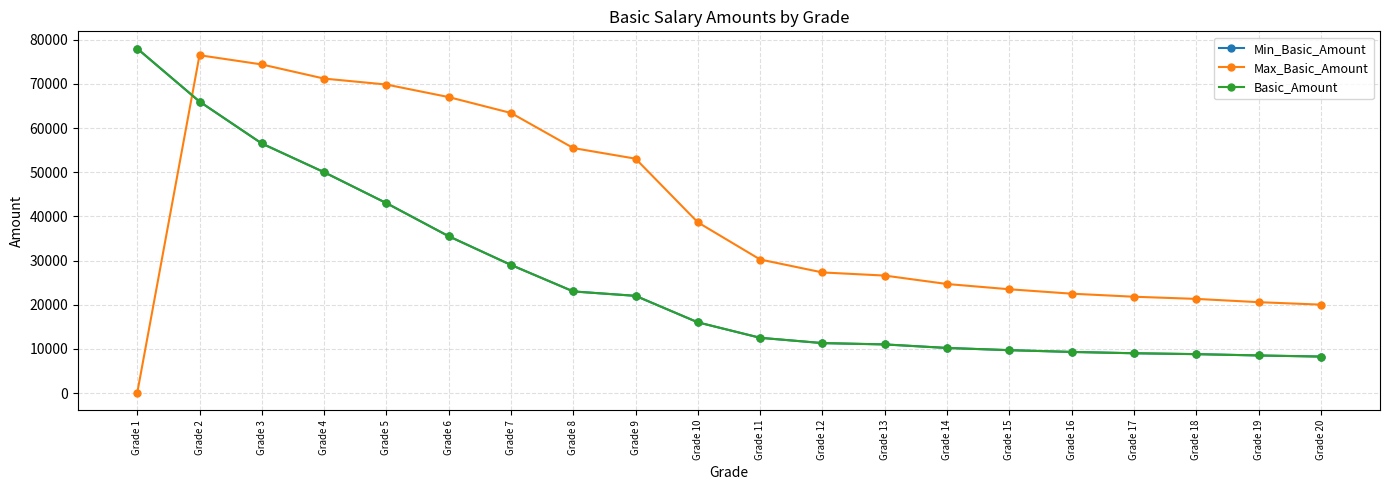

Is this an area chart (filled region under the line)?

No